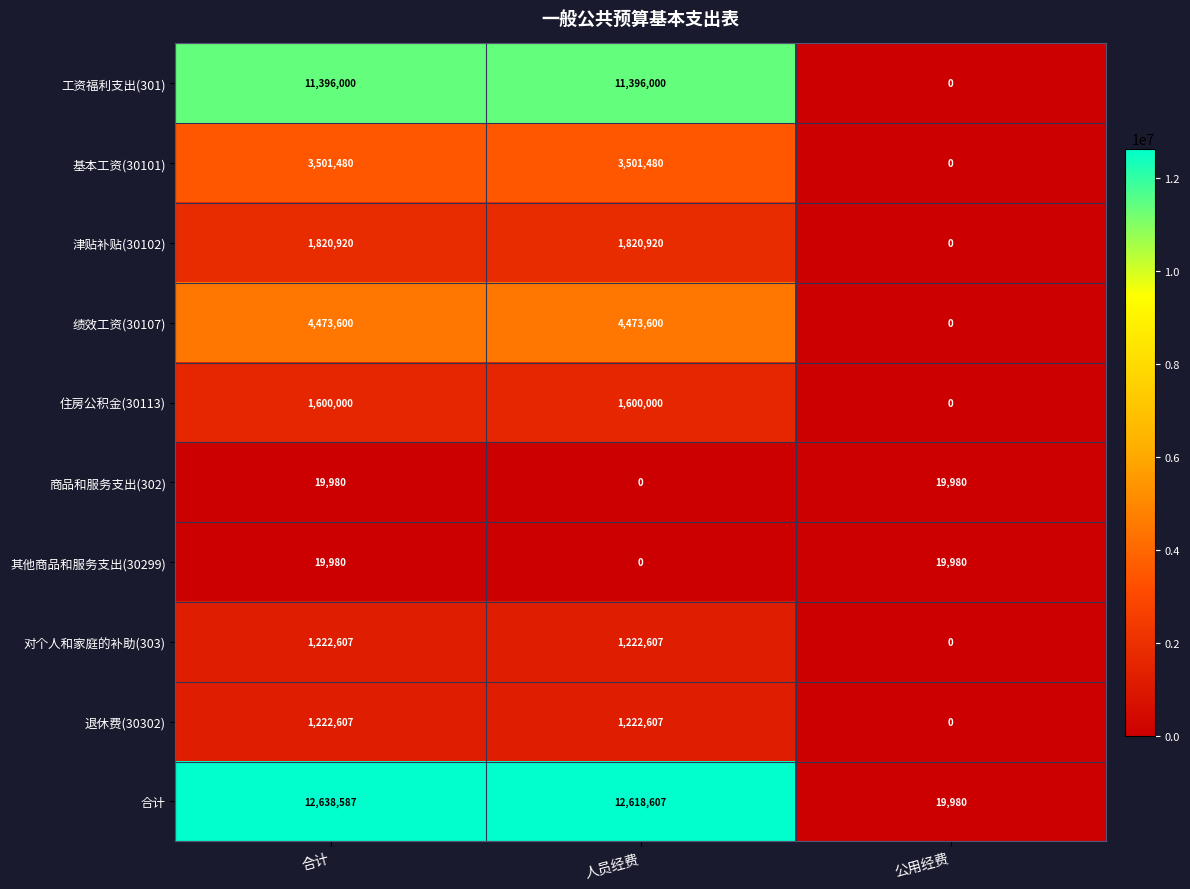

Which series changed the most between 人员经费 and 公用经费?

合计